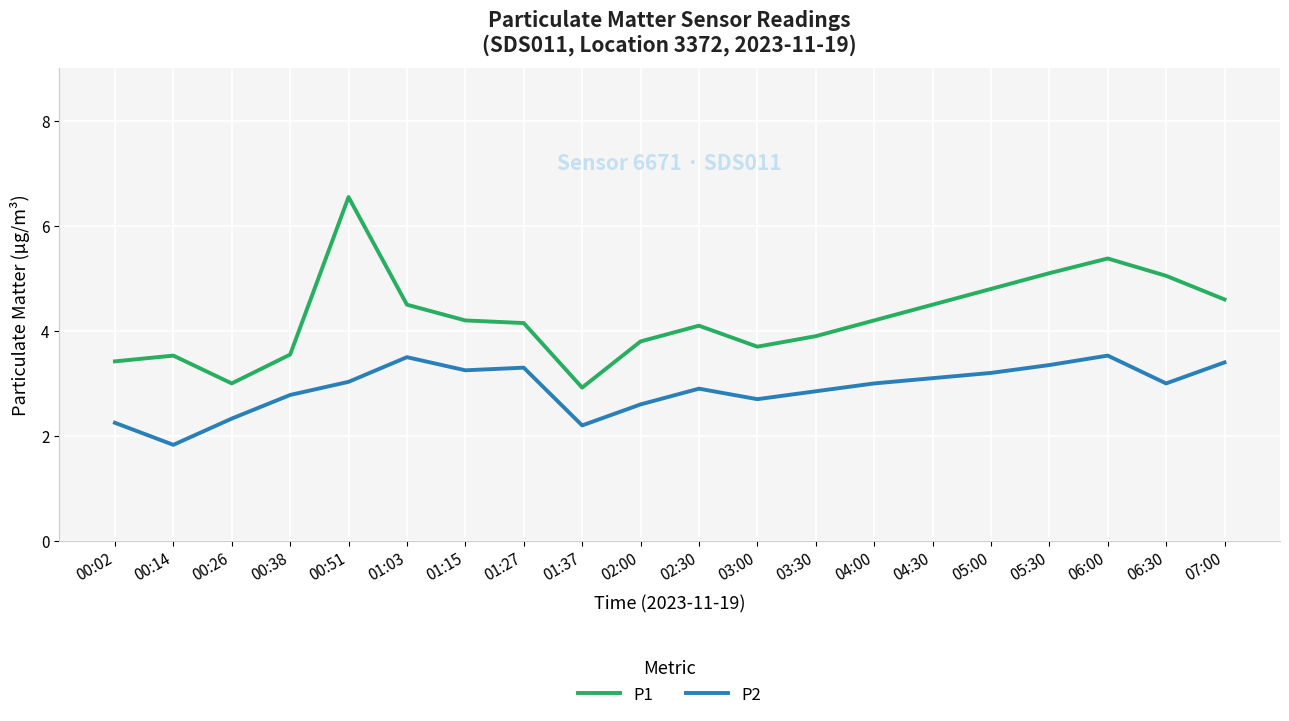

How many lines are shown in the chart?

2